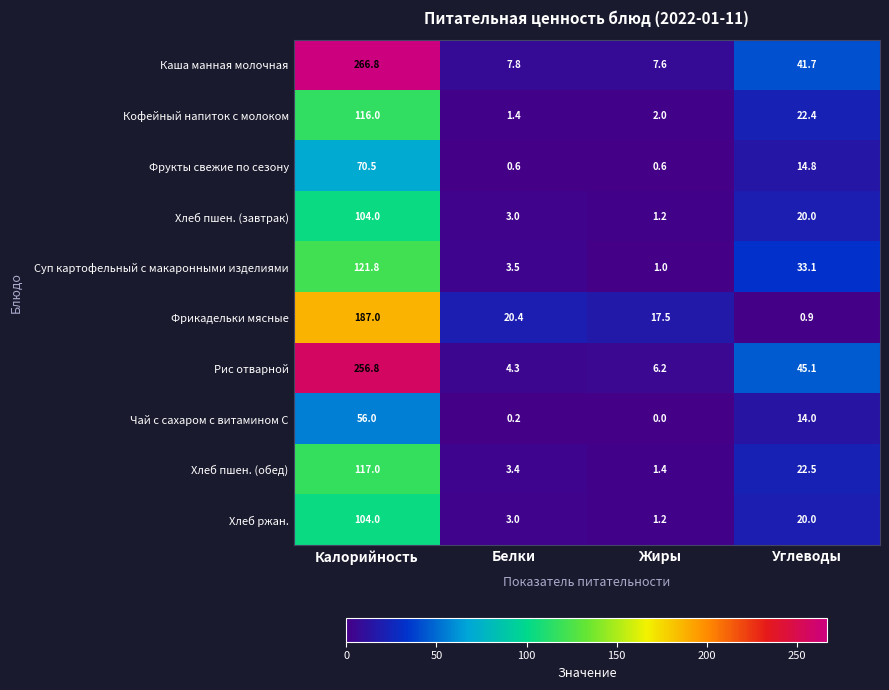

Count the number of categories in the chart.

4